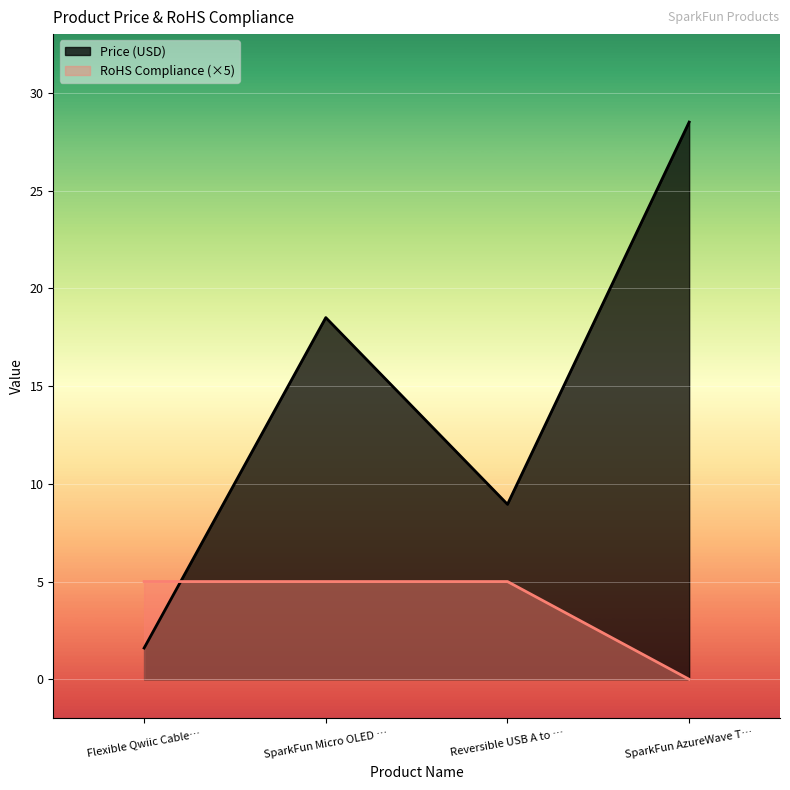

At which category is the sum across all series the highest?

SparkFun AzureWave T…